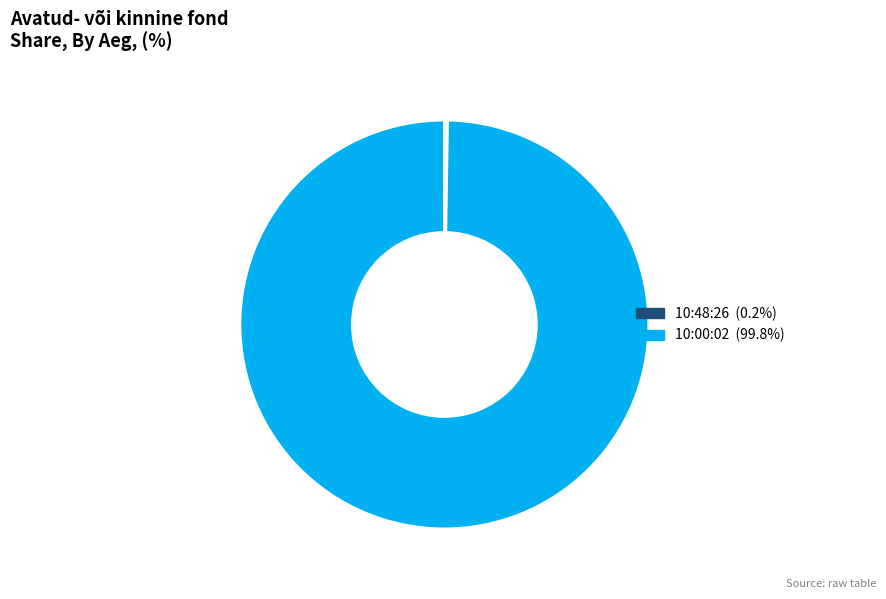

Does any single category account for the majority?

Yes